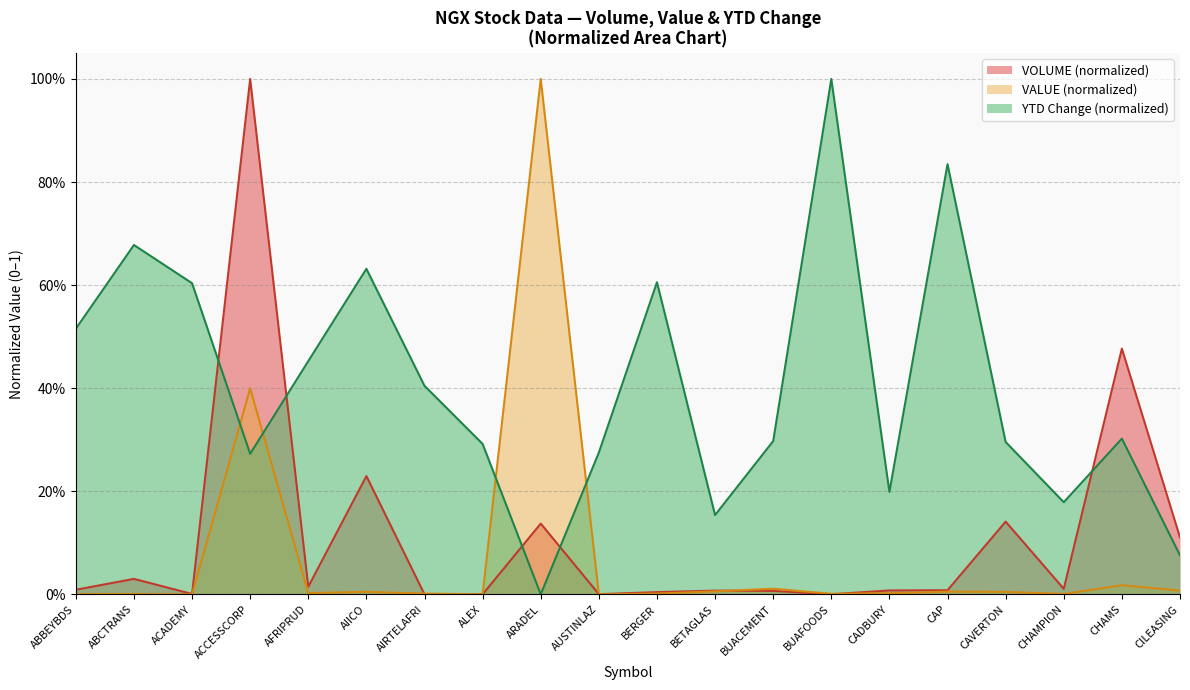

What is the total value across all series at BETAGLAS?

0.2